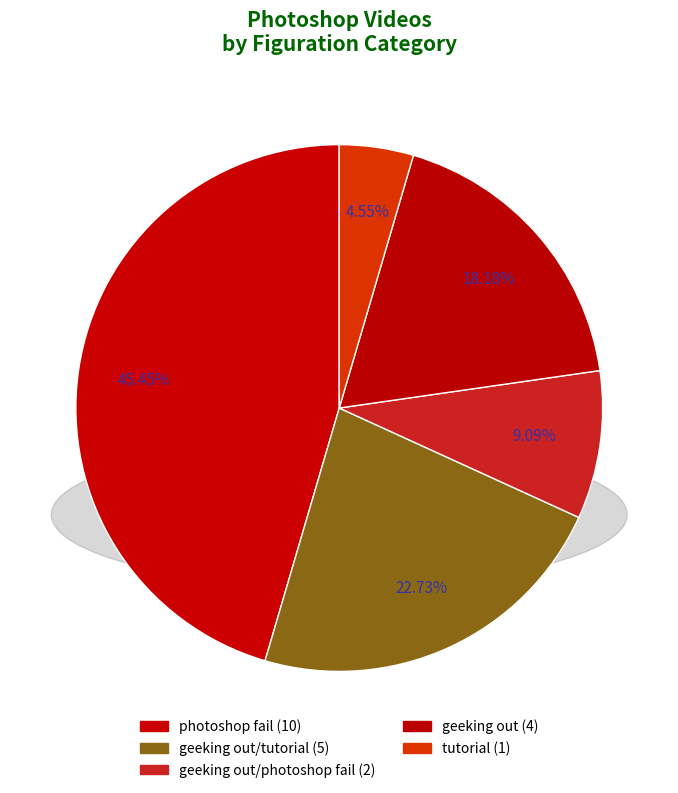

Which slice is the largest?

photoshop fail